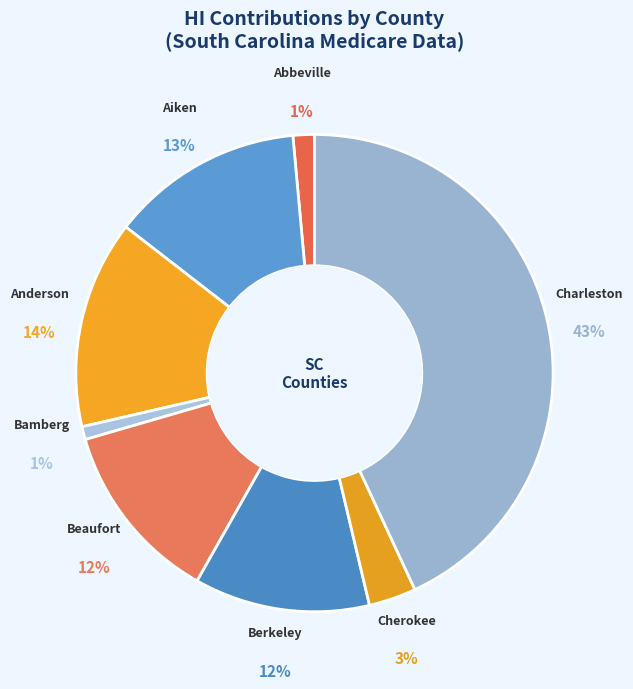

What is the largest slice in the pie chart?

Charleston